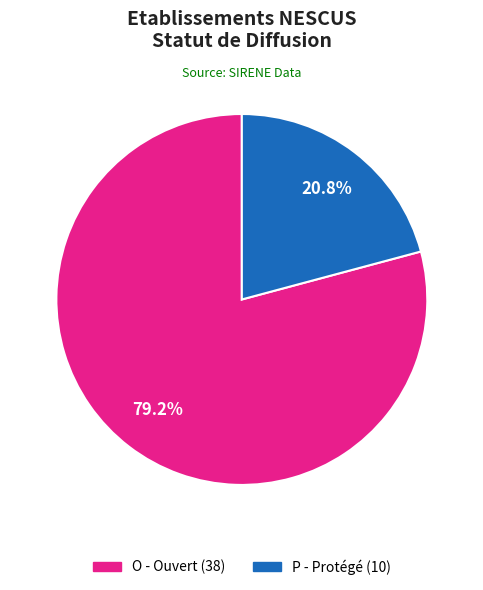

To the nearest percent, what portion does P represent?

21%